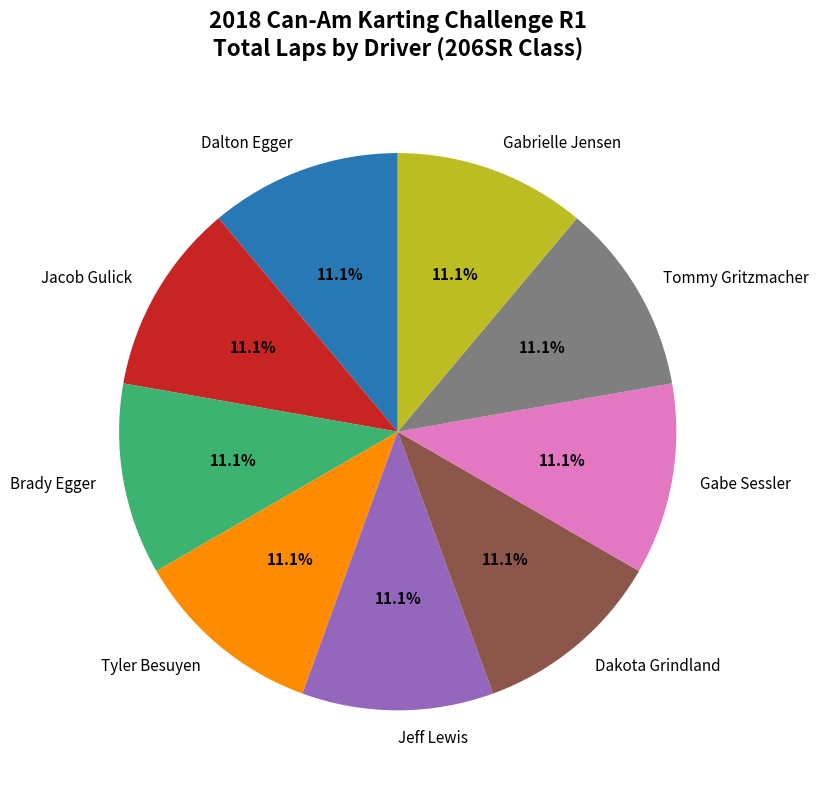

Is there any slice that represents more than half of the pie?

No